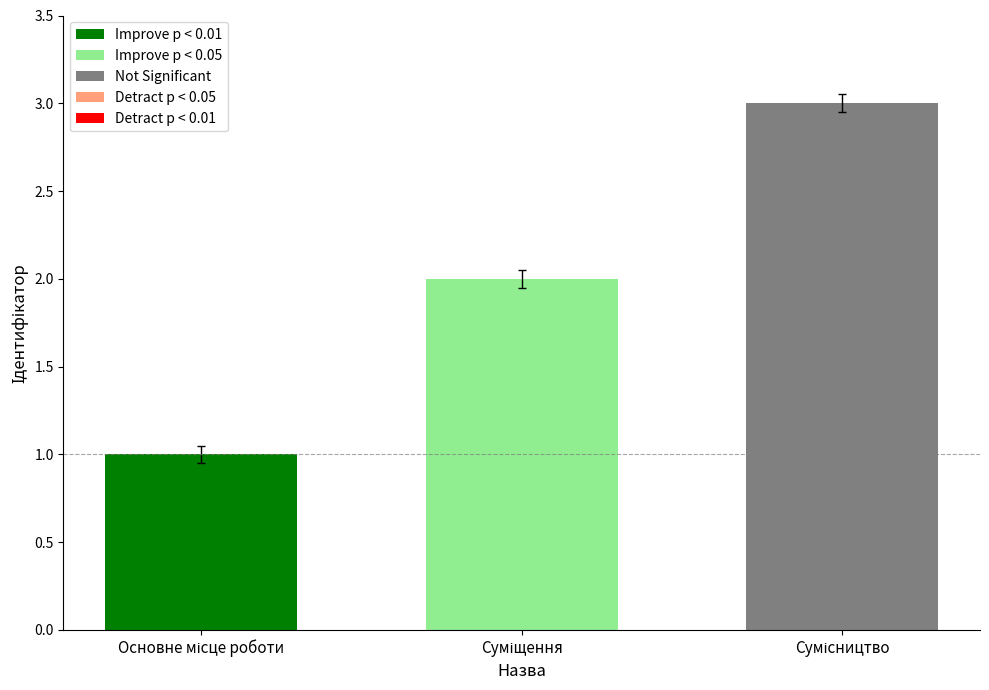

What is the smallest value displayed?

1